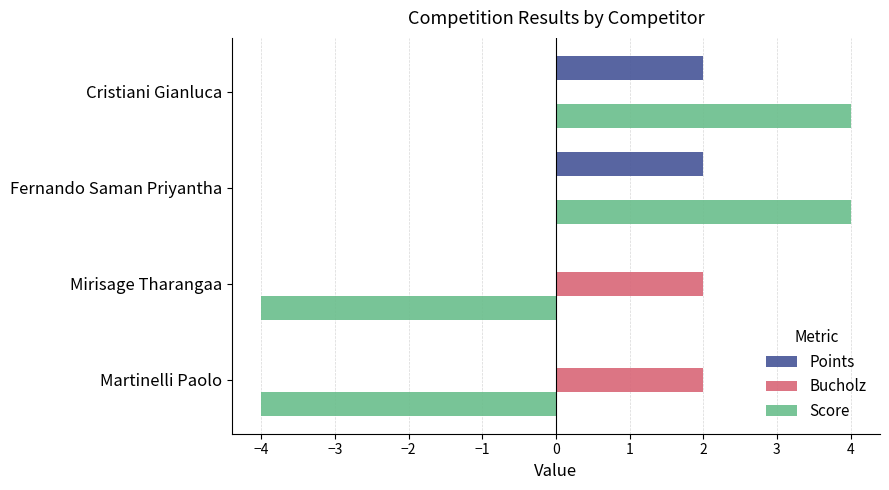

Between Fernando Saman Priyantha and Mirisage Tharangaa, which series saw the biggest shift?

Score